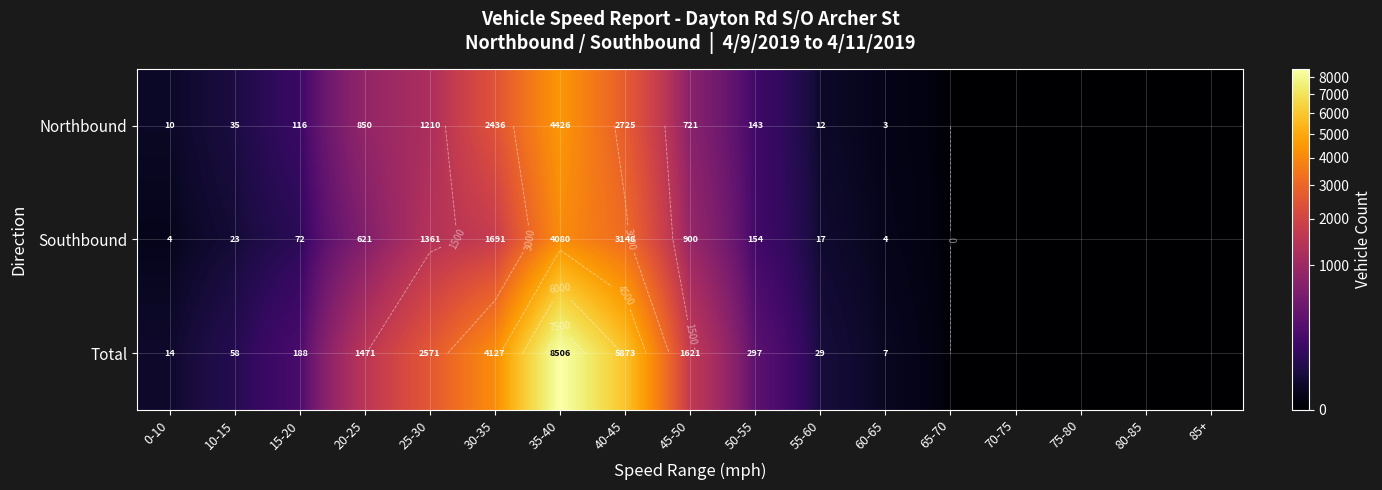

Between 60-65 and 25-30, which is larger?

25-30